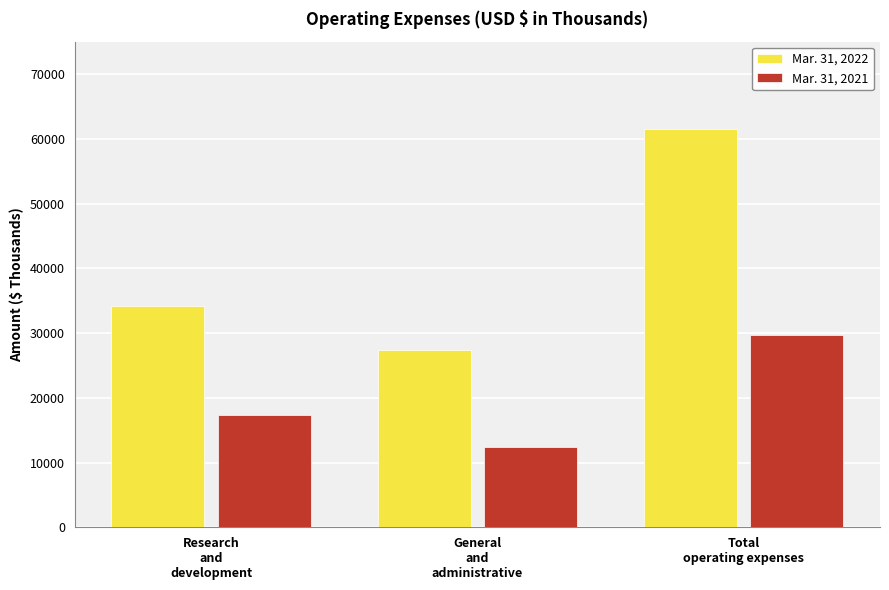

Is it true that Mar. 31, 2022 equals 36816 at General
and
administrative?

False